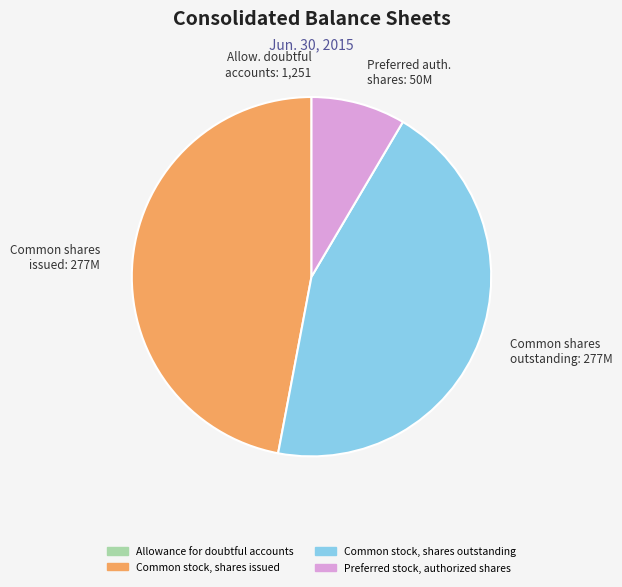

Is there a majority slice in this chart?

No